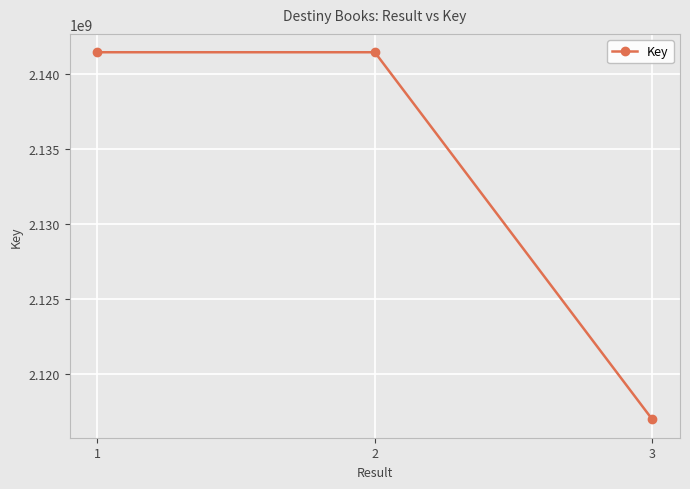

What is the smallest value displayed?

2116945509